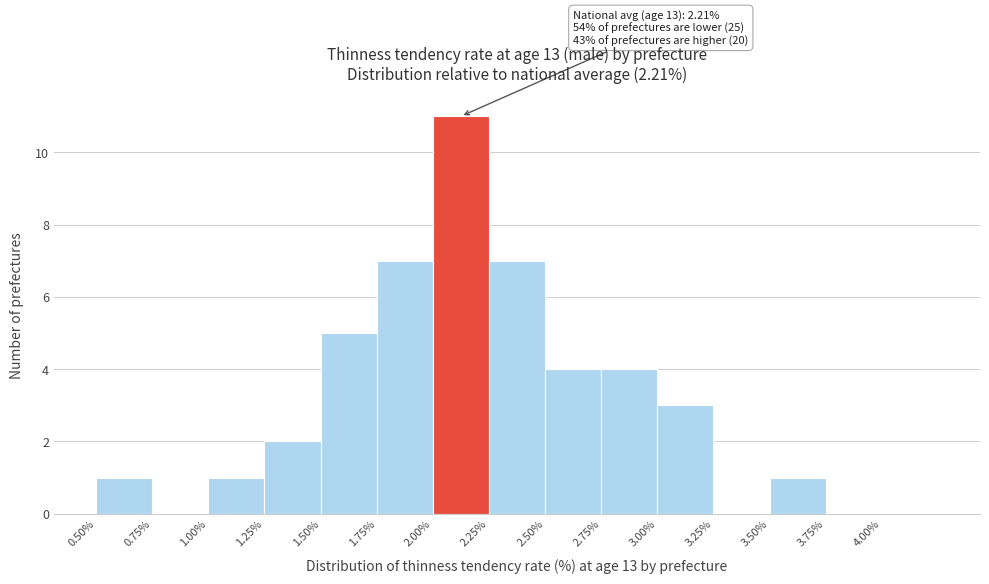

Which range on the x-axis has the tallest bar?

2.00 to 2.25